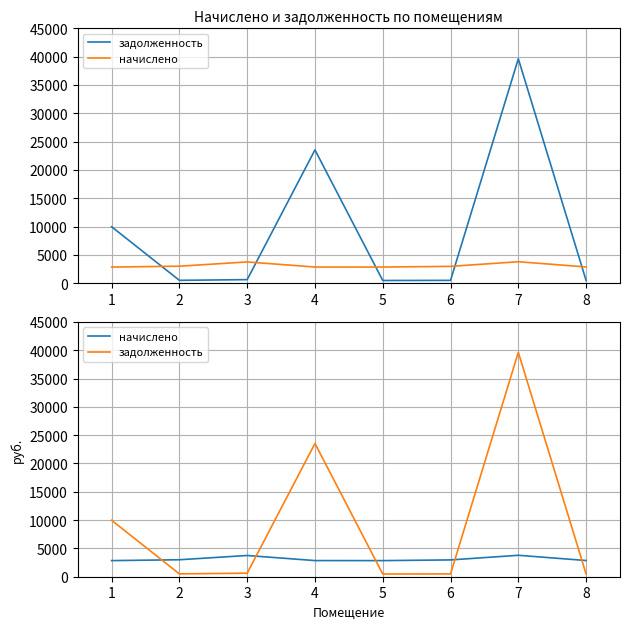

What is the difference between the second highest and second lowest values in the задолженность series?

23056.2